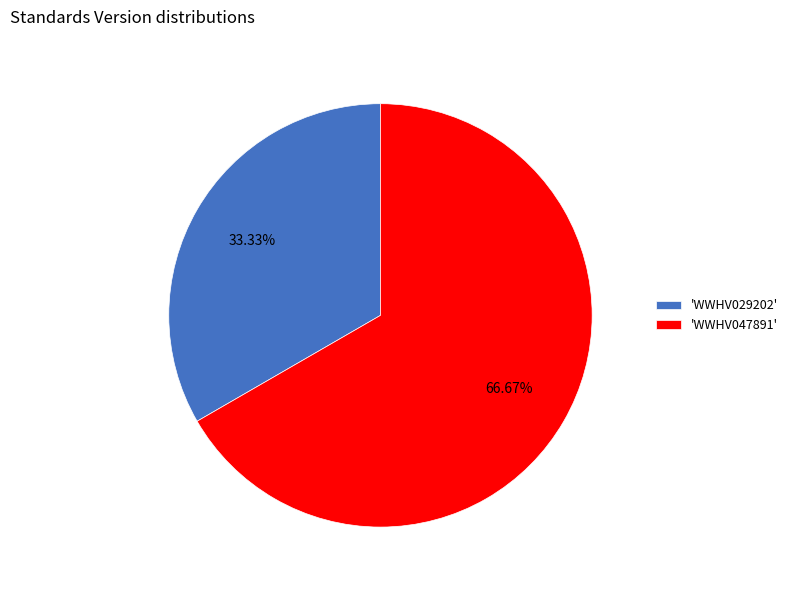

Count the number of slices in the pie.

2